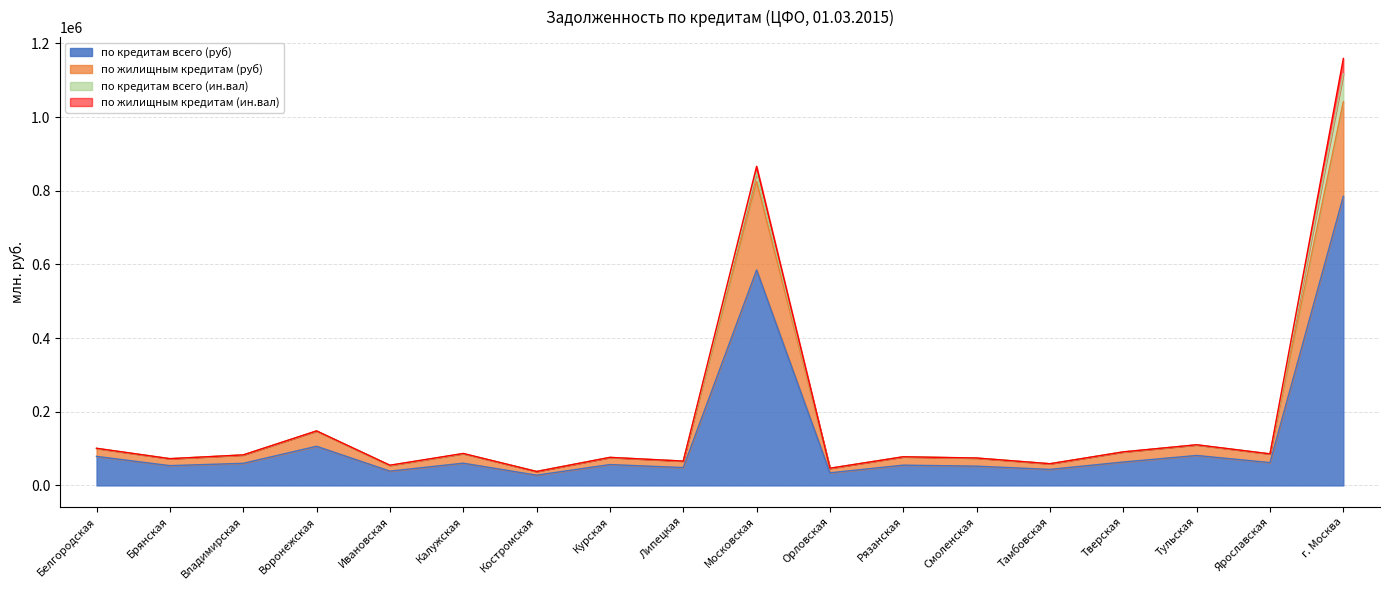

What is the spread (max minus min) of values at Тверская?

27110